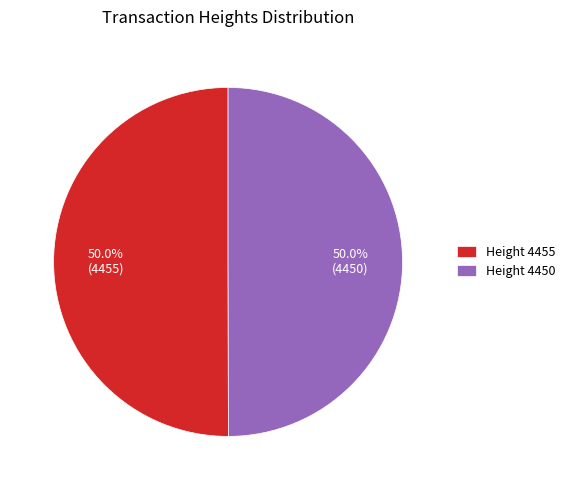

What is the ratio of the value at Height 4455 to the value at Height 4450?

1.0